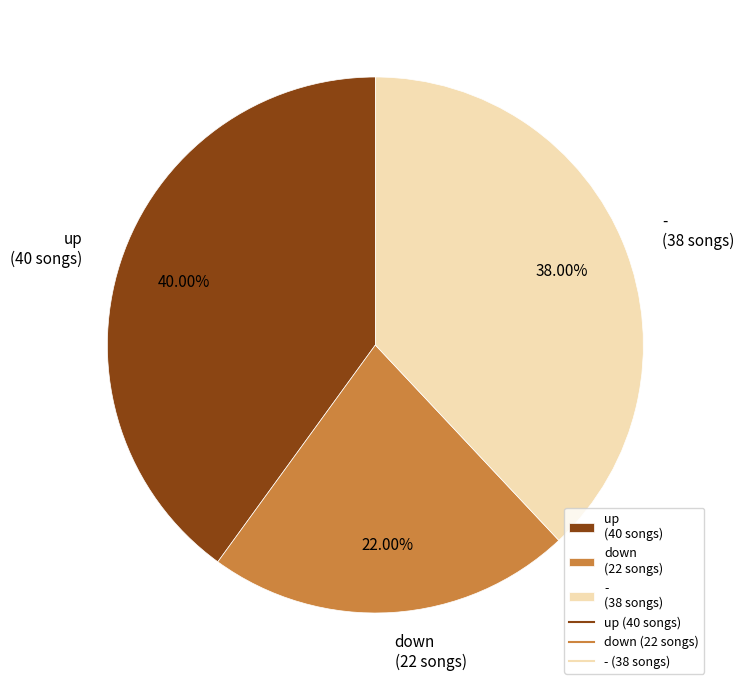

Rank the categories by value from lowest to highest.

down, -, up